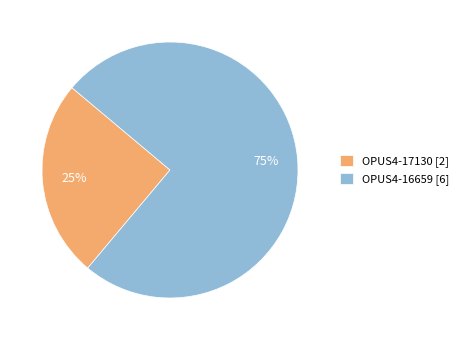

To the nearest percent, what is the combined percentage of OPUS4-17130 and OPUS4-16659?

100%